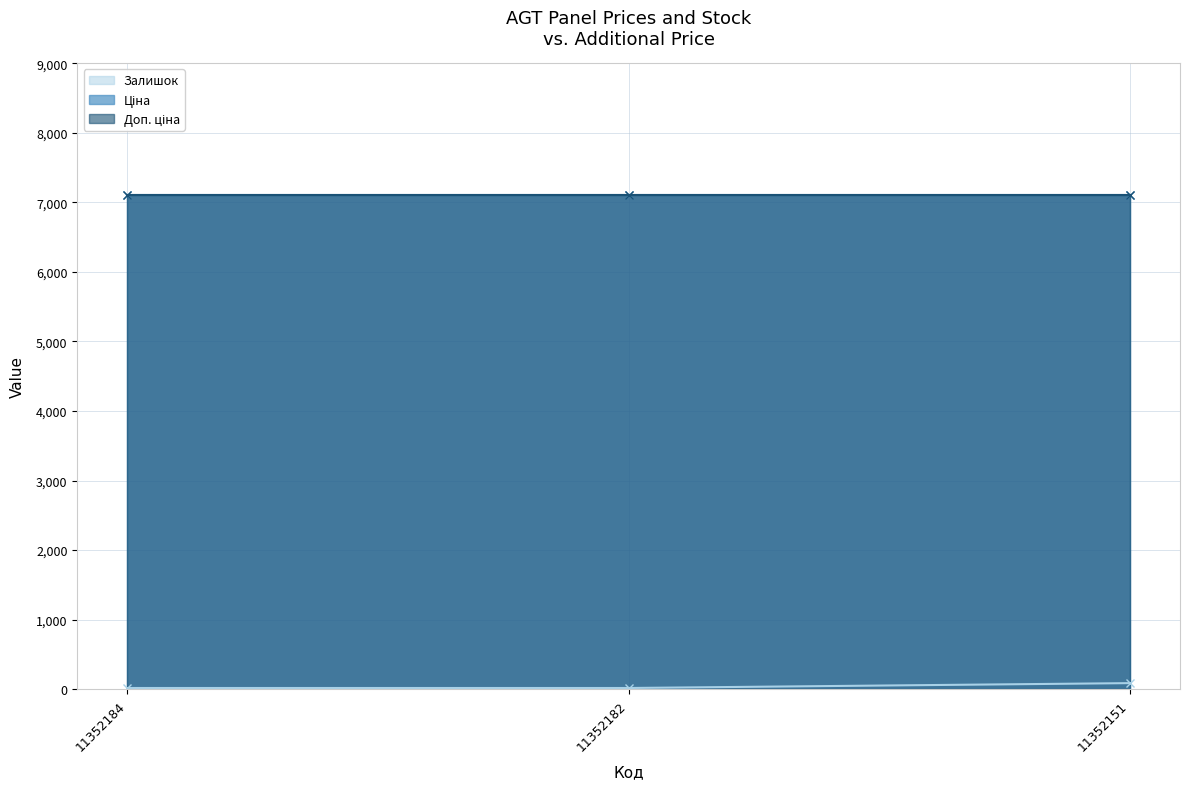

List the labels in order of Залишок value, largest first.

11352151, 11352184, 11352182